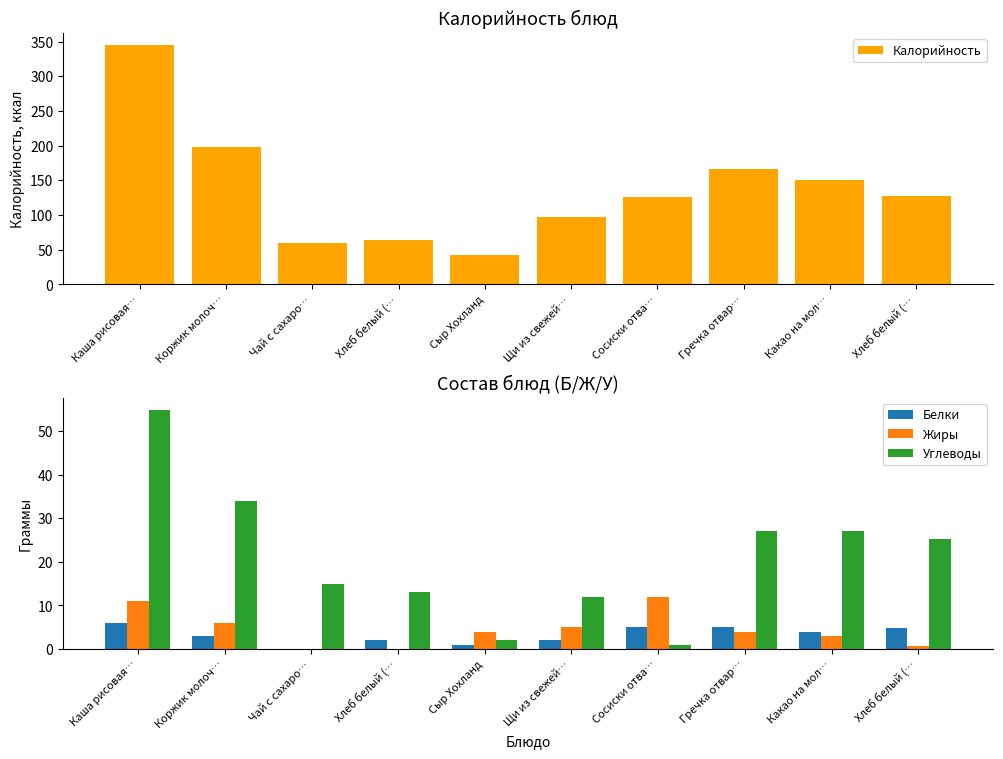

Which label corresponds to the largest value in the chart?

Каша рисовая…